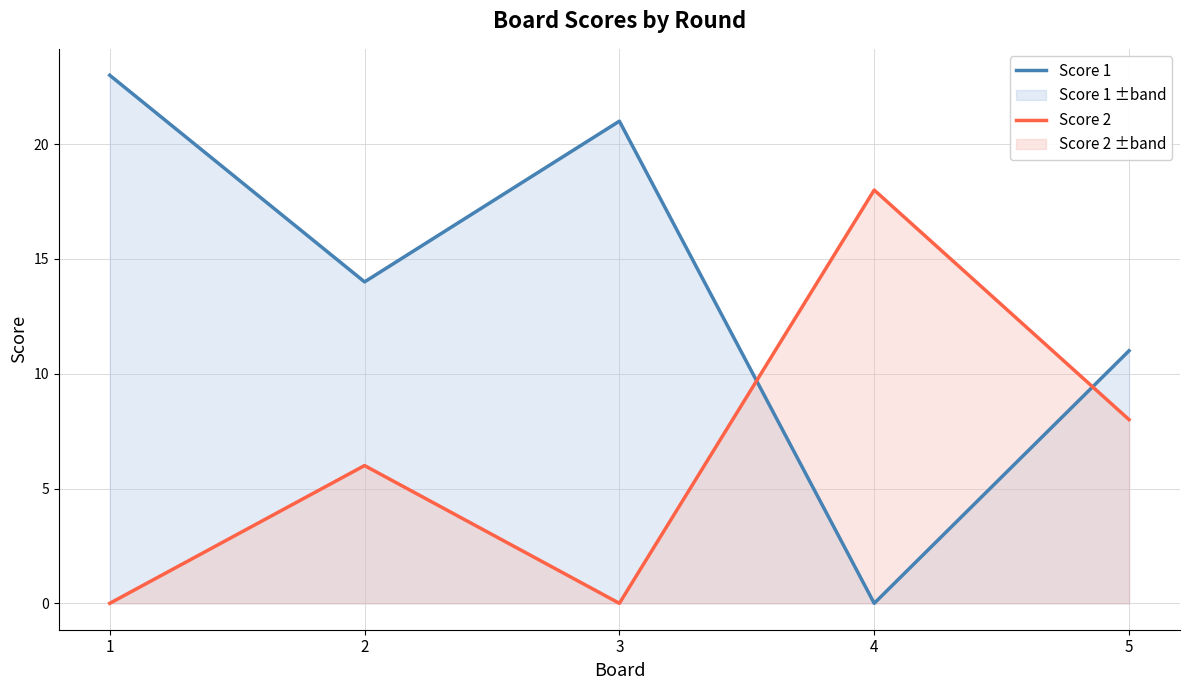

Reading right to left, extract all data points from this chart.

Score 1: 5=11	4=0	3=21	2=14	1=23
Score 2: 5=8	4=18	3=0	2=6	1=0